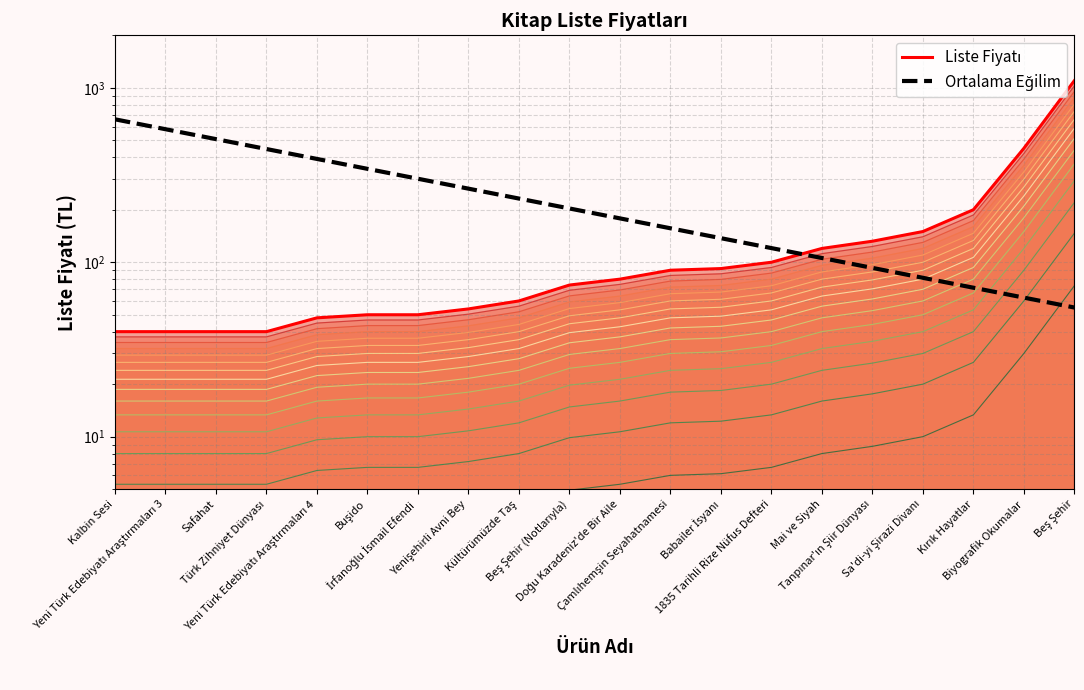

How many data points in Liste Fiyatı are less than 80?

10